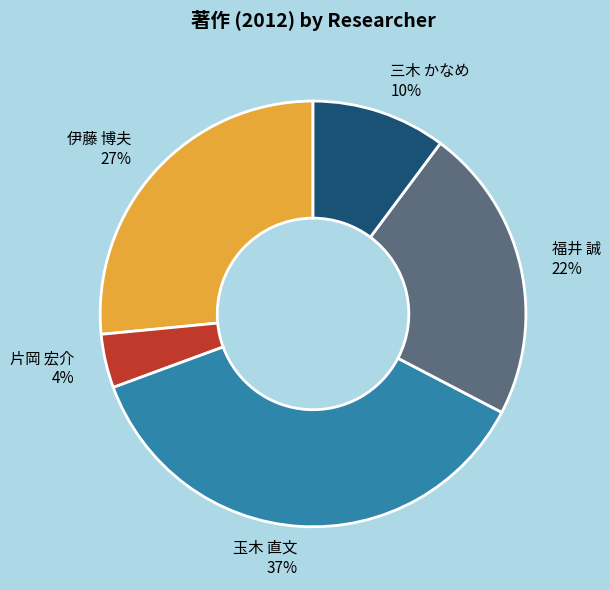

Approximately how many times larger is the value at 伊藤 博夫 compared to 玉木 直文?

0.7